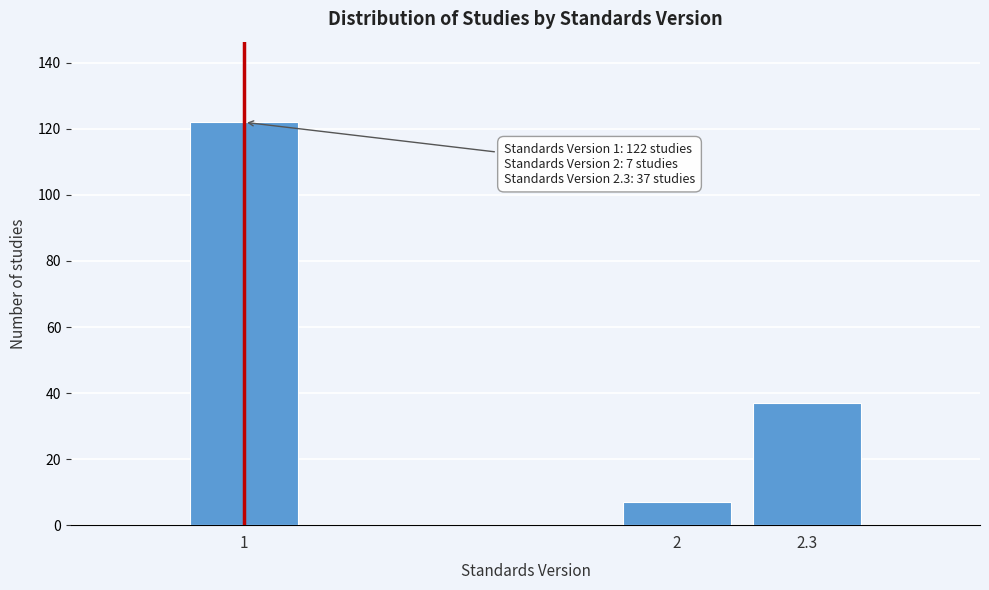

Reading left to right, extract all data points from this chart.

122	7	37